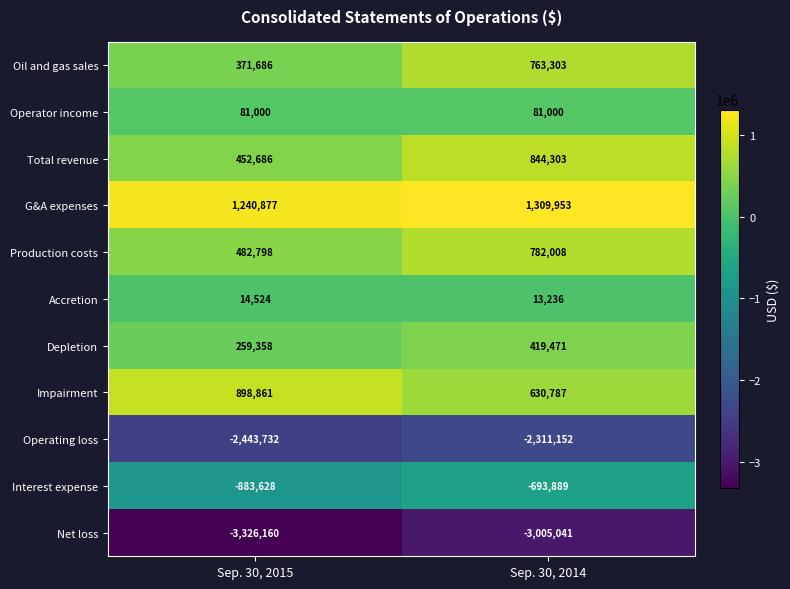

What is the spread (max minus min) of values at Sep. 30, 2014?

4314994